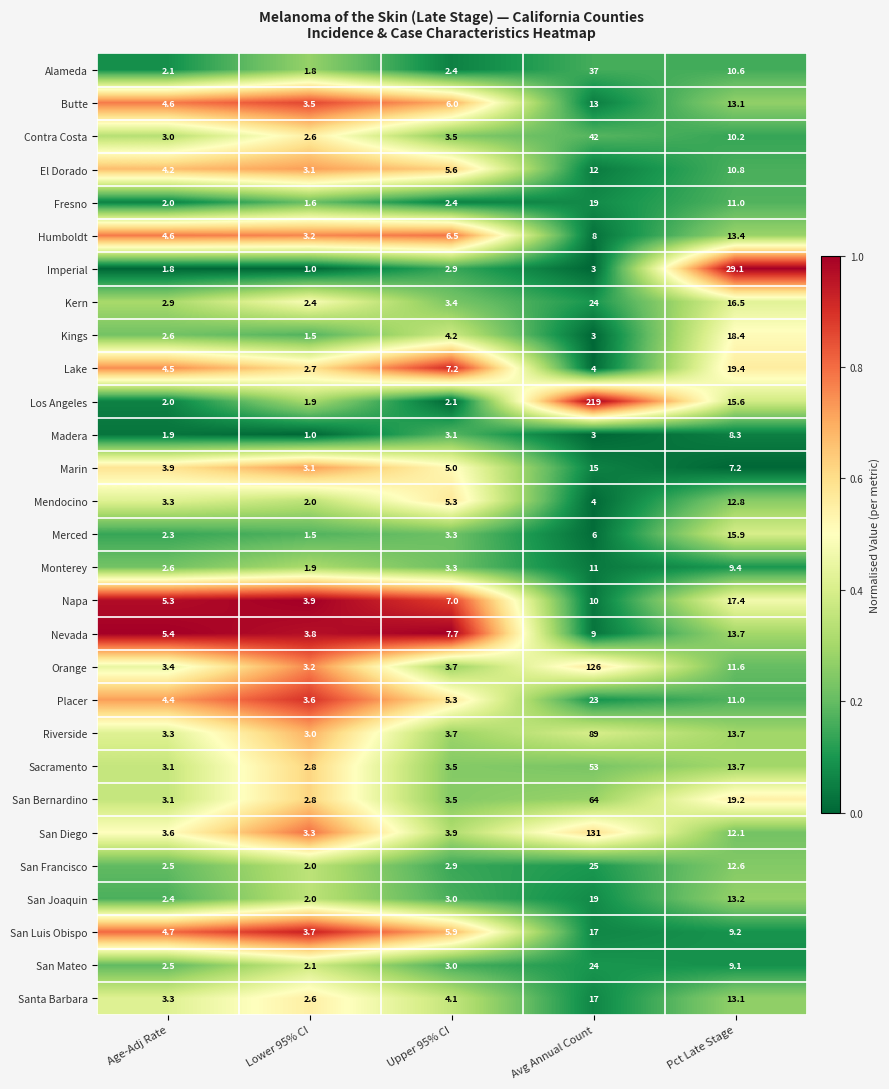

What is the difference between the second highest and minimum values in the Madera series?

2.1